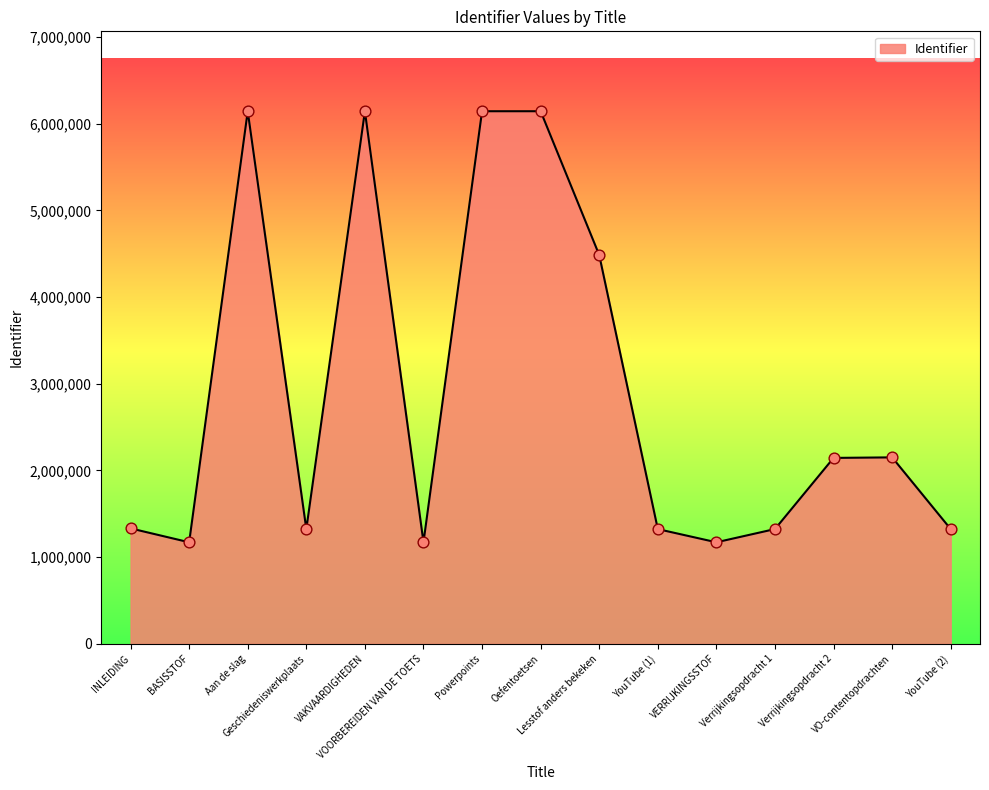

What is the change in value from Powerpoints to YouTube (1)?

-4820817